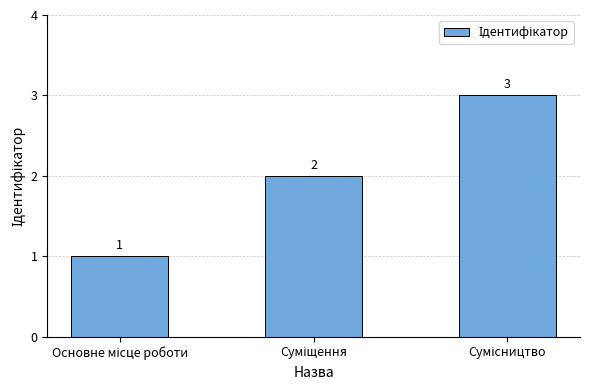

What is the greatest value displayed?

3